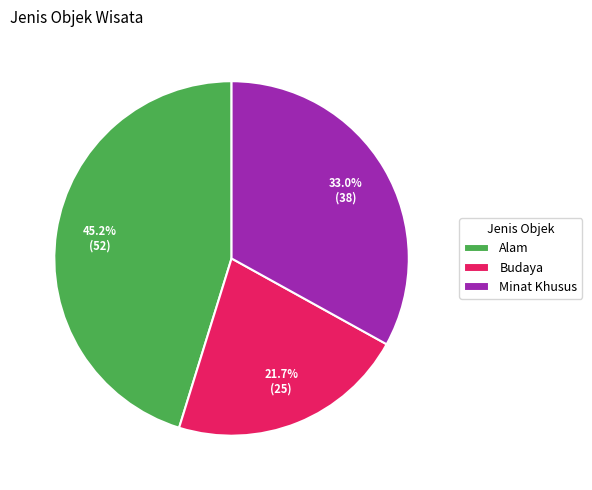

What is the largest slice in the pie chart?

Alam